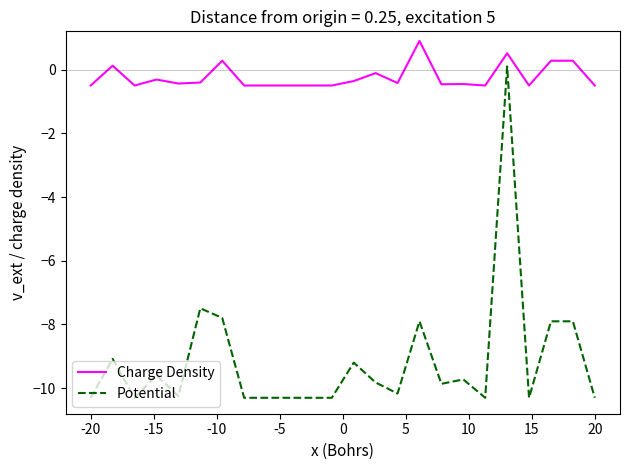

What is the average value of the Charge Density series?

-0.2